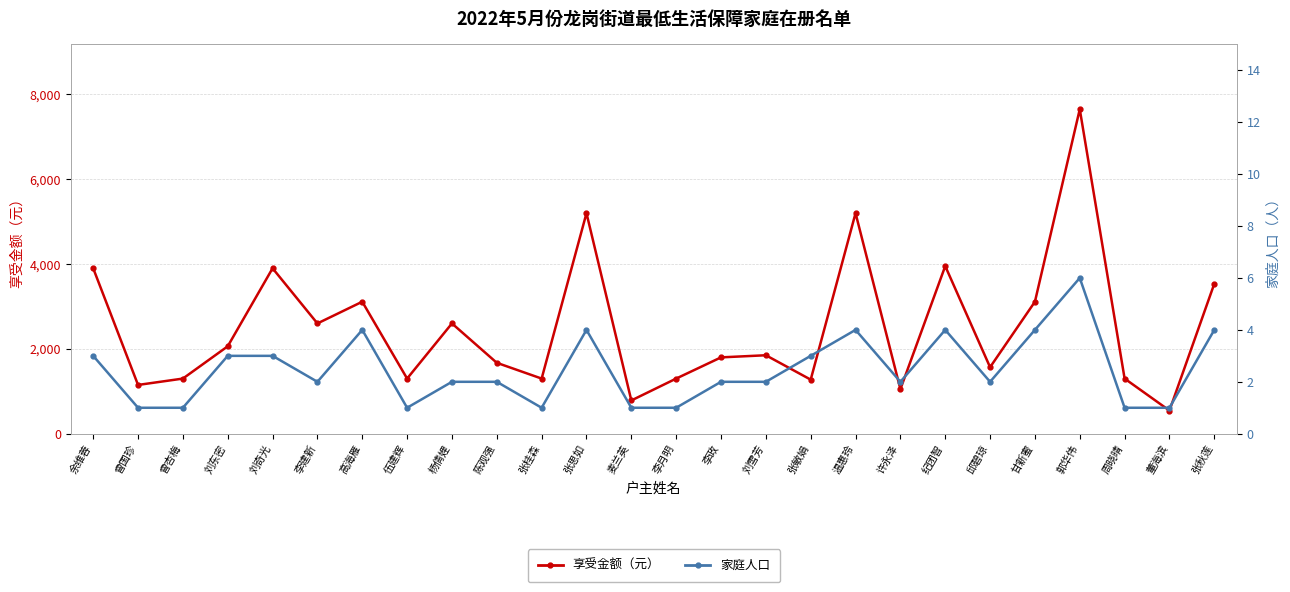

What is the average value of the 家庭人口 series?

2